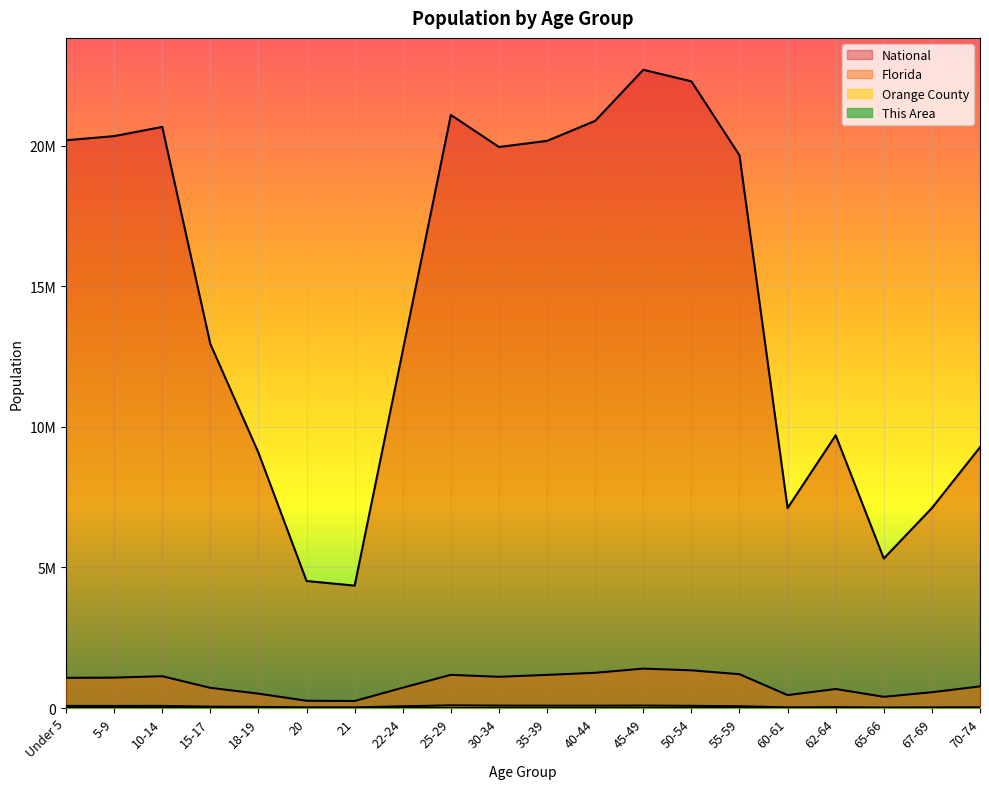

Count the number of categories in the chart.

20